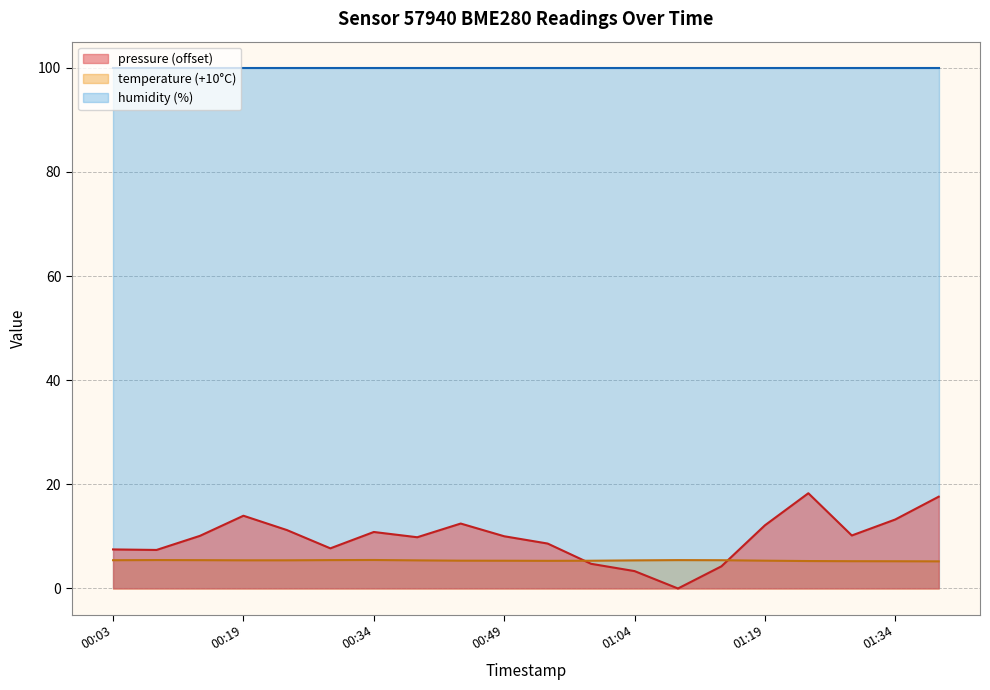

What is the highest value of the temperature series?

5.5